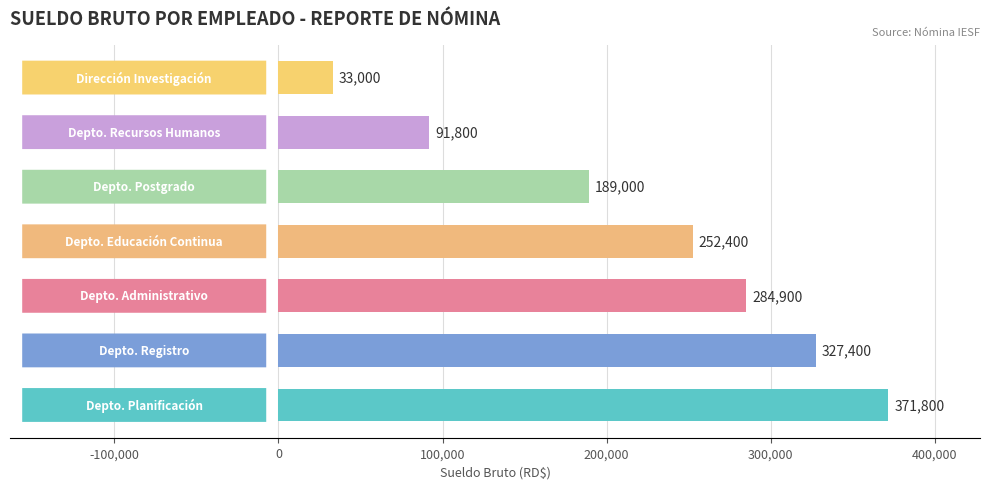

How many values are between 91800 and 327400?

5